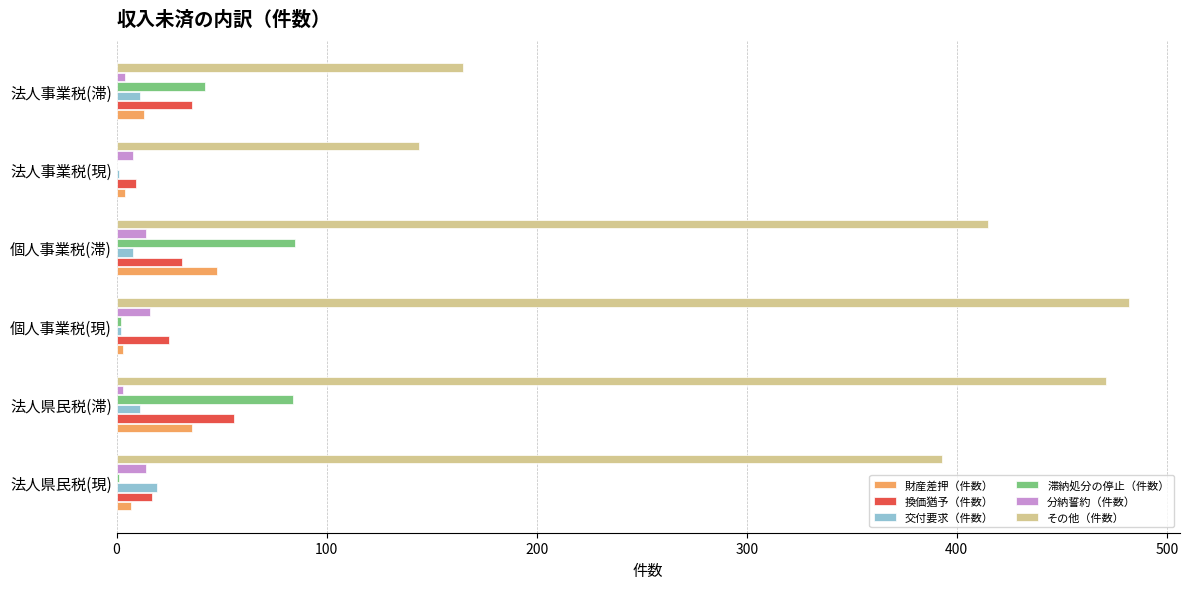

True or false: 換価猶予（件数） has a value of 36 at 法人事業税(滞).

True